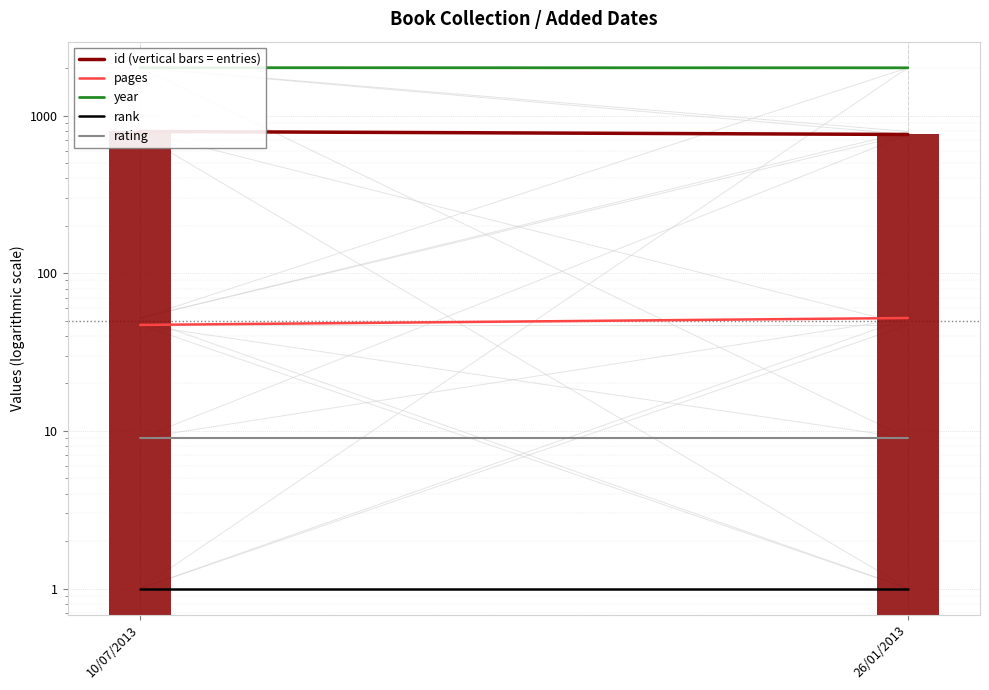

The rating series shows 9 at 10/07/2013. True or false?

True